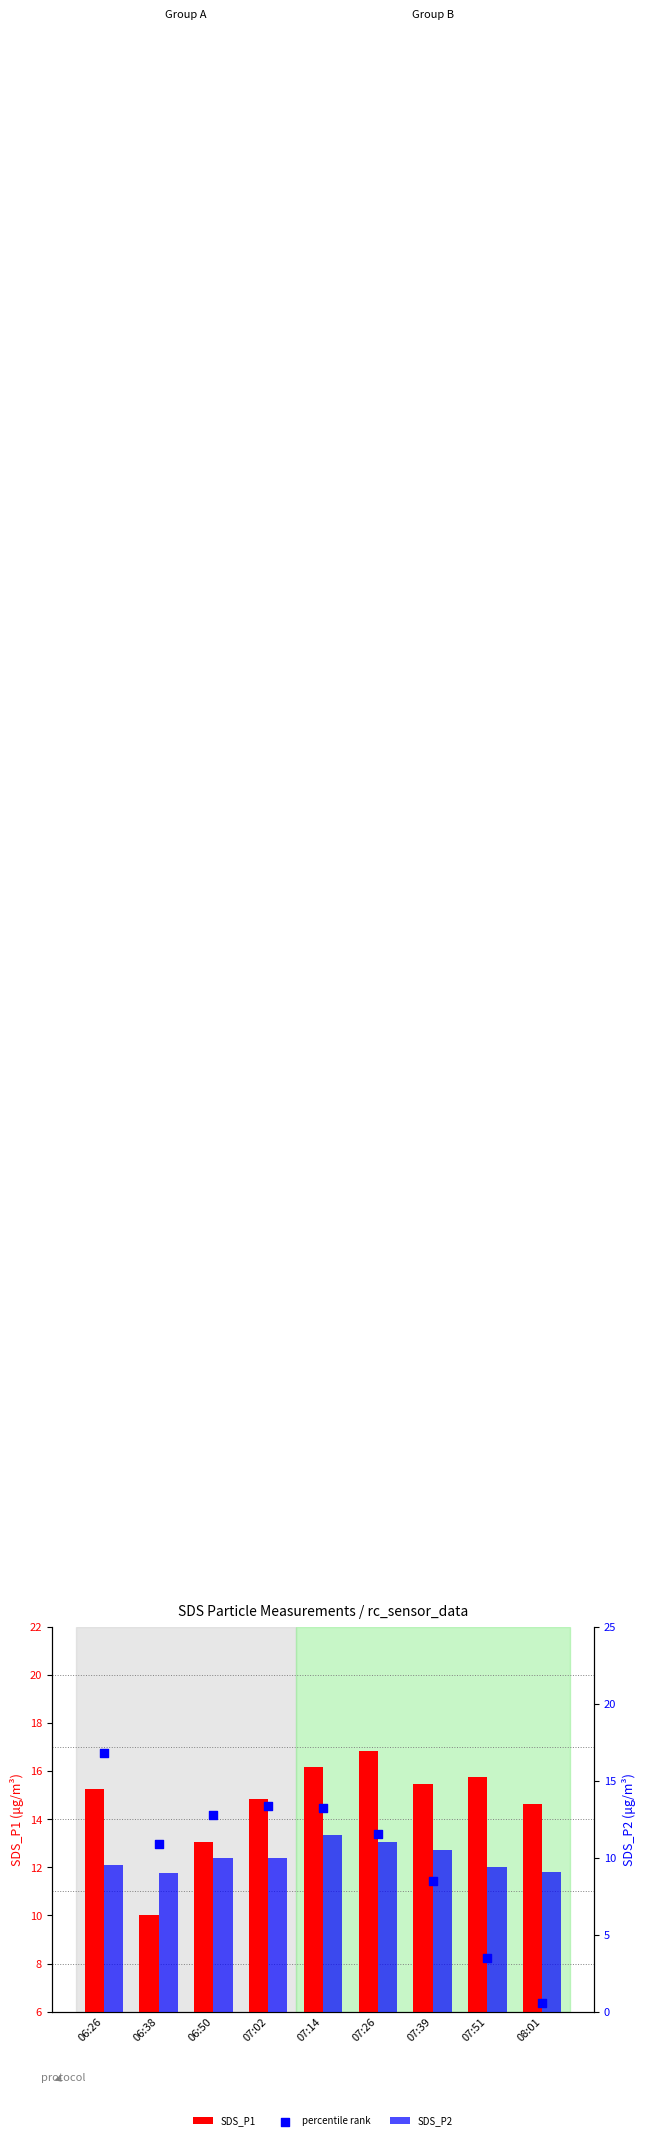

What are all the series names shown in the legend?

SDS_P1, SDS_P2, percentile rank